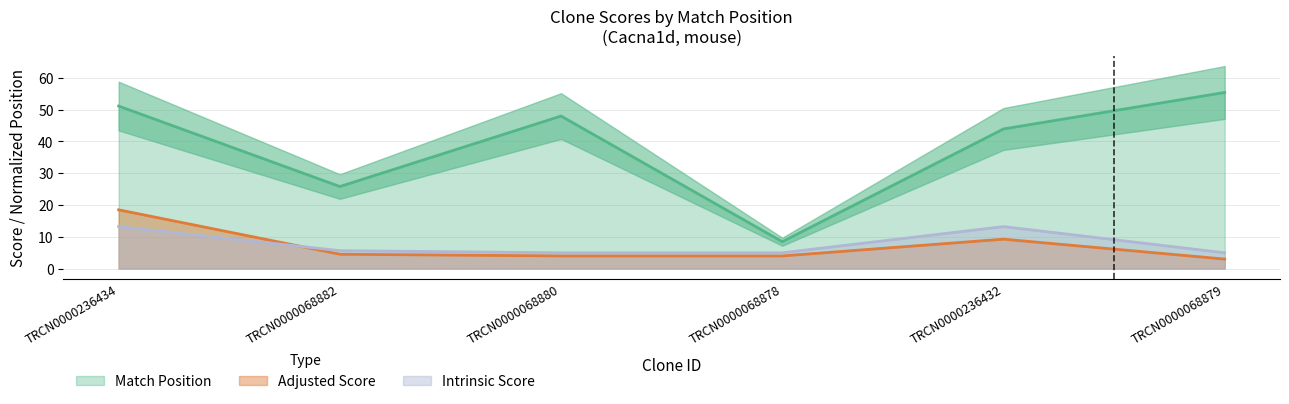

What is the value of the Intrinsic Score point at the 1st from the left?

13.2